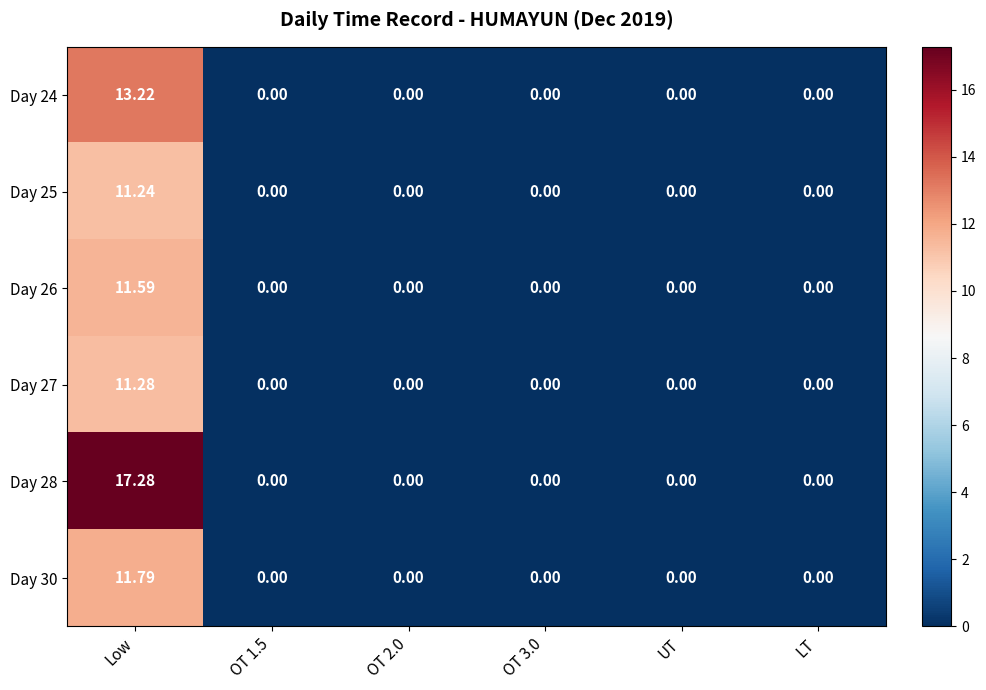

At which label does Day 27 reach its peak?

Low